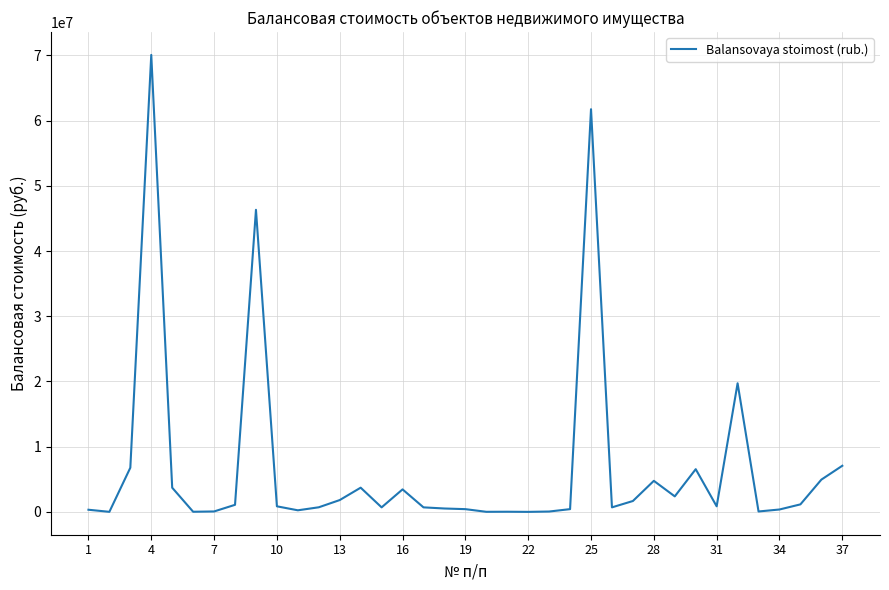

What is the maximum value shown in the chart?

70069320